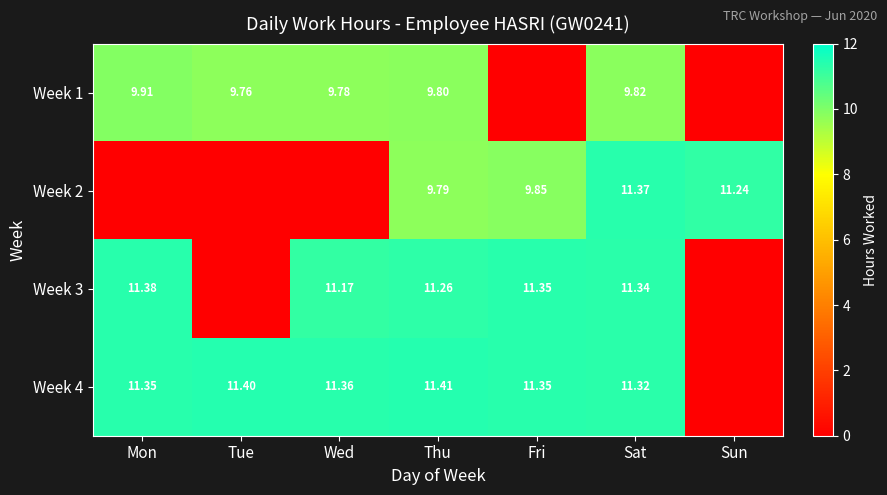

At which label does Week 1 first exceed 9?

Mon